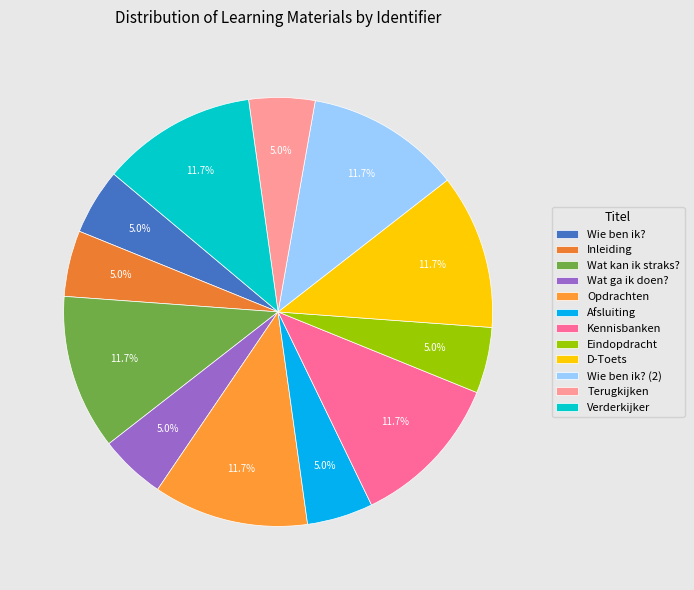

The Opdrachten slice represents 12% of the pie. True or false?

True